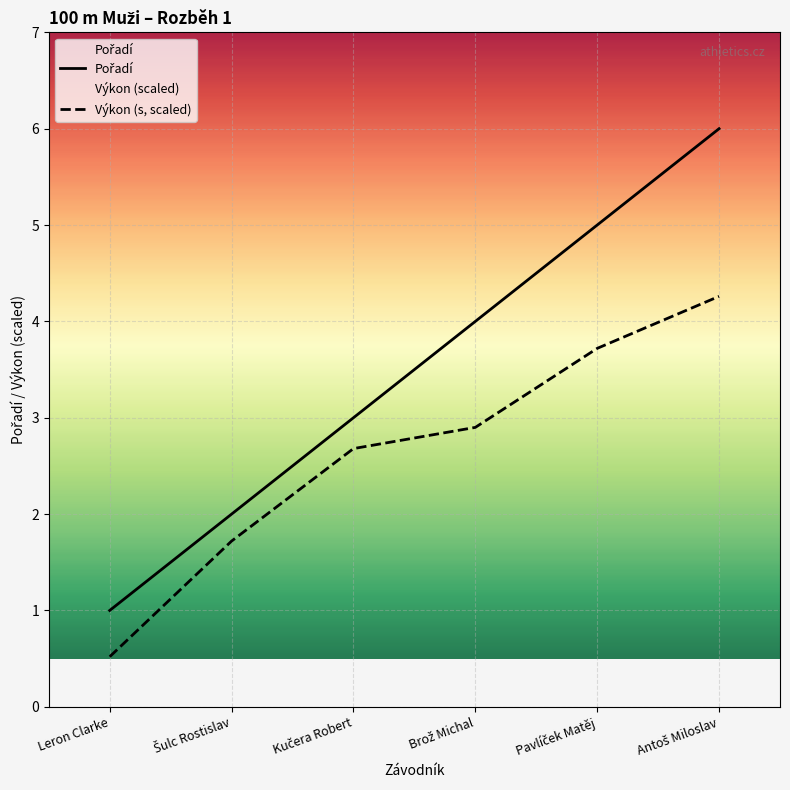

True or false: Výkon (s, scaled) and Pořadí cross at least once.

False